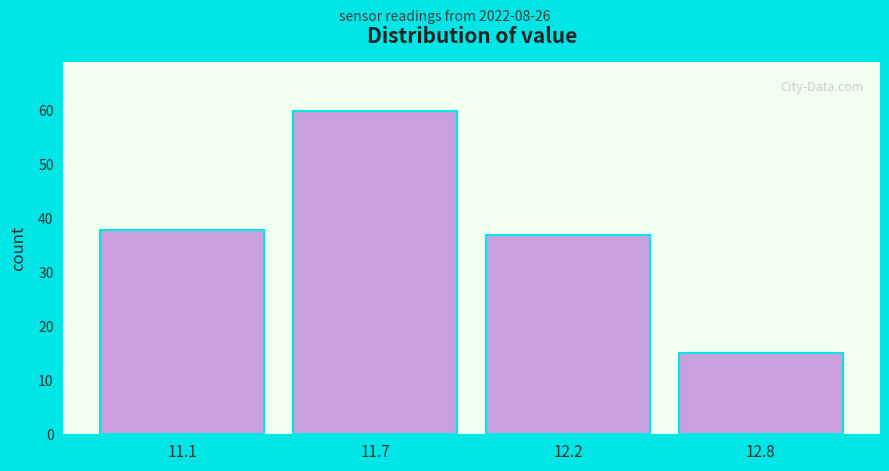

Reading left to right, list all the values displayed in this chart.

38	60	37	15